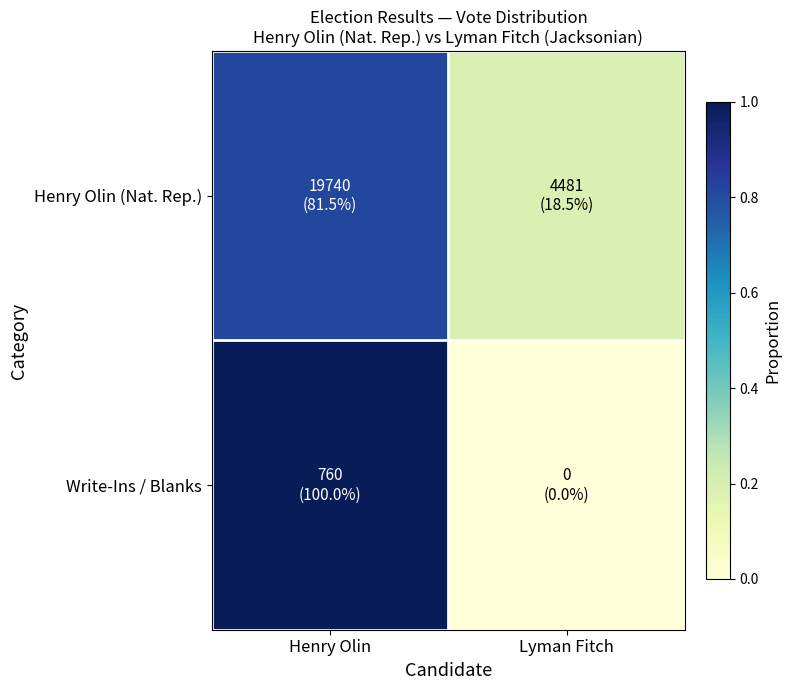

What is the difference between the highest and lowest values at Lyman Fitch?

0.2